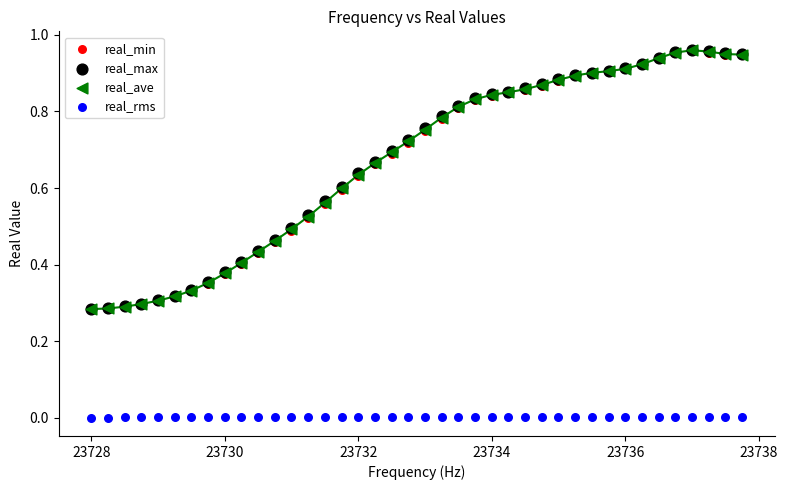

What are all the series names shown in the legend?

real_min, real_max, real_ave, real_rms